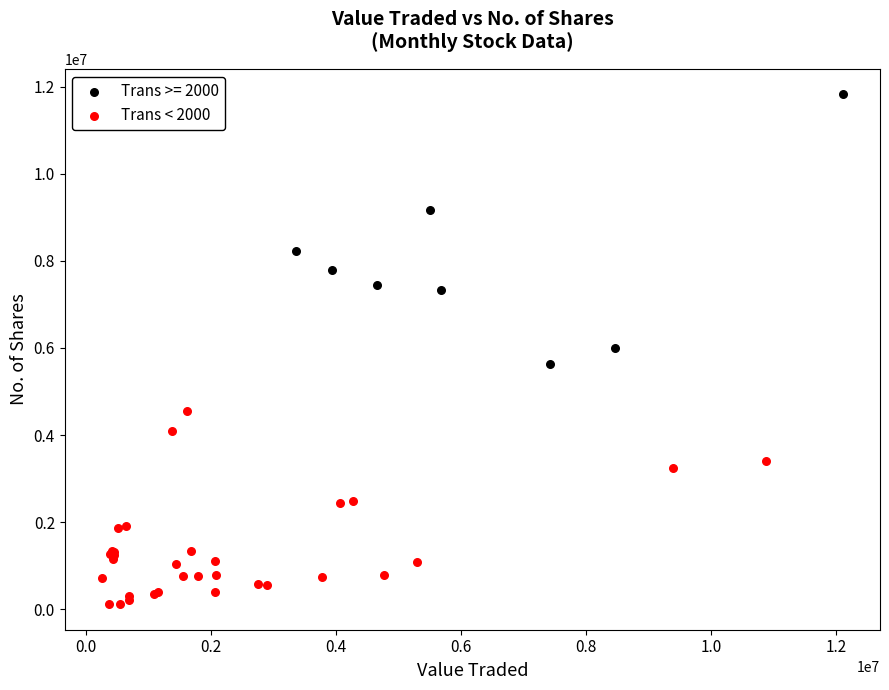

Which series contains the highest Y value?

Trans >= 2000